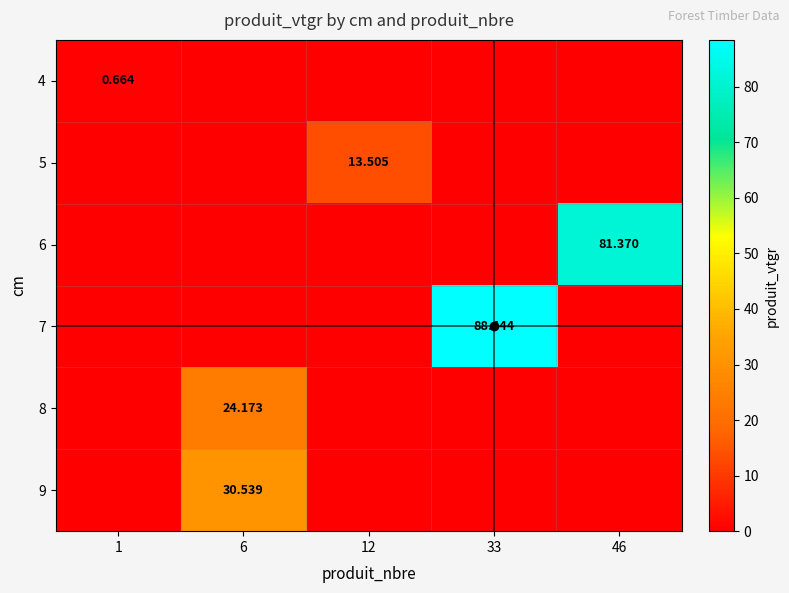

At which label is 4 closest to 0?

6